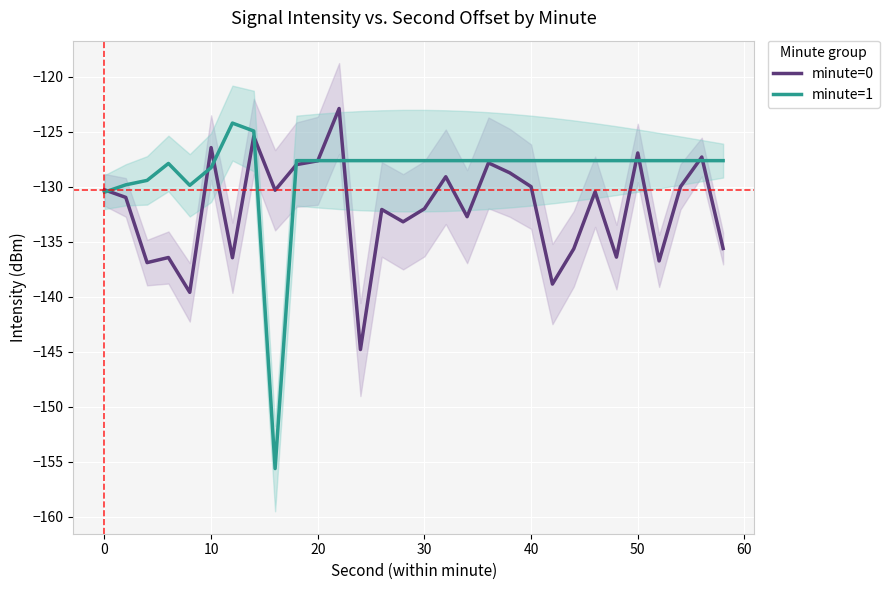

Reading right to left, transcribe all the data shown in this chart.

minute=0: -135.6	-127.3	-130.0	-136.7	-126.9	-136.4	-130.5	-135.6	-138.8	-130.0	-128.7	-127.8	-132.7	-129.1	-132.0	-133.2	-132.1	-144.8	-122.9	-127.6	-128.0	-130.3	-125.4	-136.5	-126.4	-139.6	-136.4	-136.9	-131.0	-130.3
minute=1: -127.6	-127.6	-127.6	-127.6	-127.6	-127.6	-127.6	-127.6	-127.6	-127.6	-127.6	-127.6	-127.6	-127.6	-127.6	-127.6	-127.6	-127.6	-127.6	-127.6	-127.6	-155.6	-124.9	-124.2	-128.3	-129.9	-127.9	-129.4	-129.8	-130.5